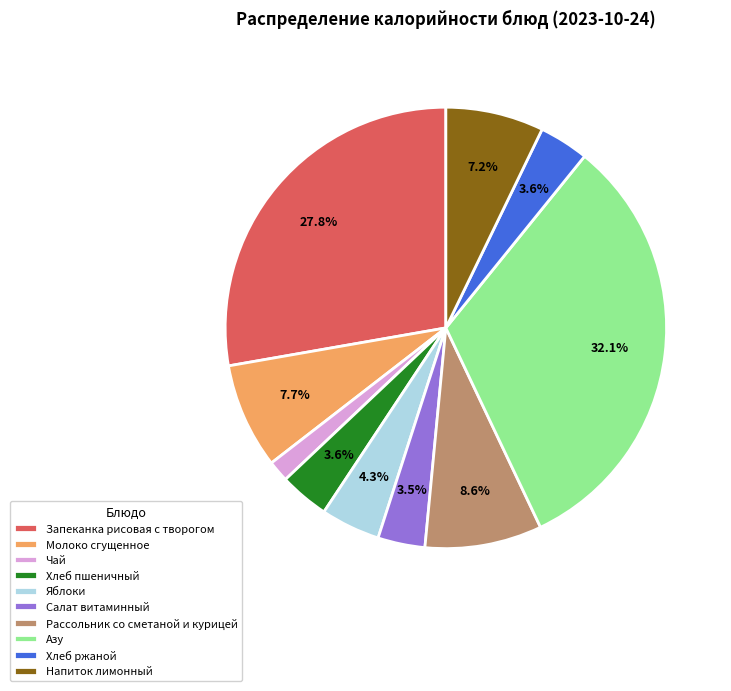

Does Азу represent more than half of the total?

No